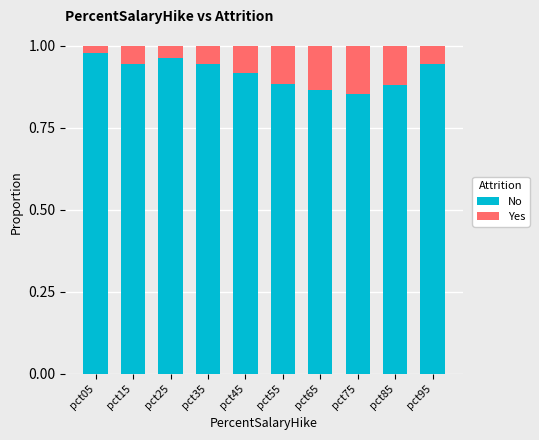

What is the sum of all No values?

9.2